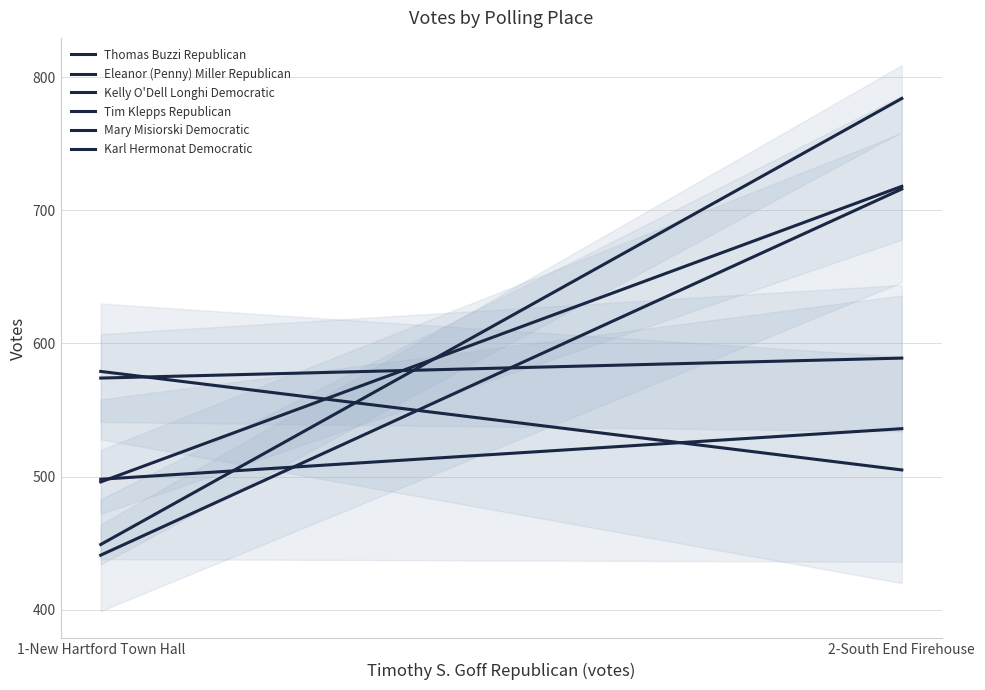

Reading left to right, transcribe all the data shown in this chart.

Thomas Buzzi Republican: 1-New Hartford Town Hall=449	2-South End Firehouse=784
Eleanor (Penny) Miller Republican: 1-New Hartford Town Hall=496	2-South End Firehouse=718
Kelly O'Dell Longhi Democratic: 1-New Hartford Town Hall=574	2-South End Firehouse=589
Tim Klepps Republican: 1-New Hartford Town Hall=441	2-South End Firehouse=716
Mary Misiorski Democratic: 1-New Hartford Town Hall=579	2-South End Firehouse=505
Karl Hermonat Democratic: 1-New Hartford Town Hall=498	2-South End Firehouse=536